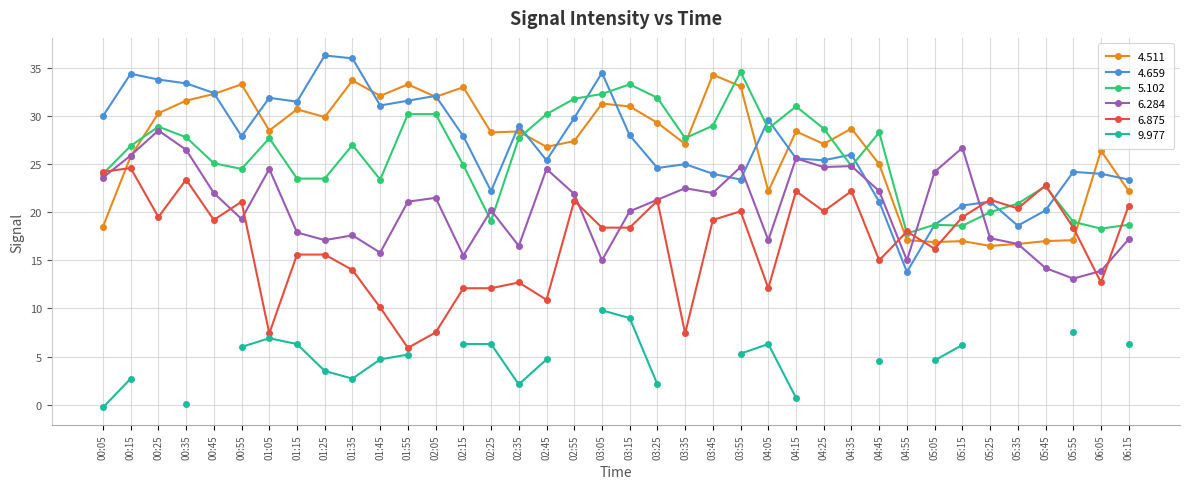

Which series changed the most between 05:25 and 06:15?

4.511